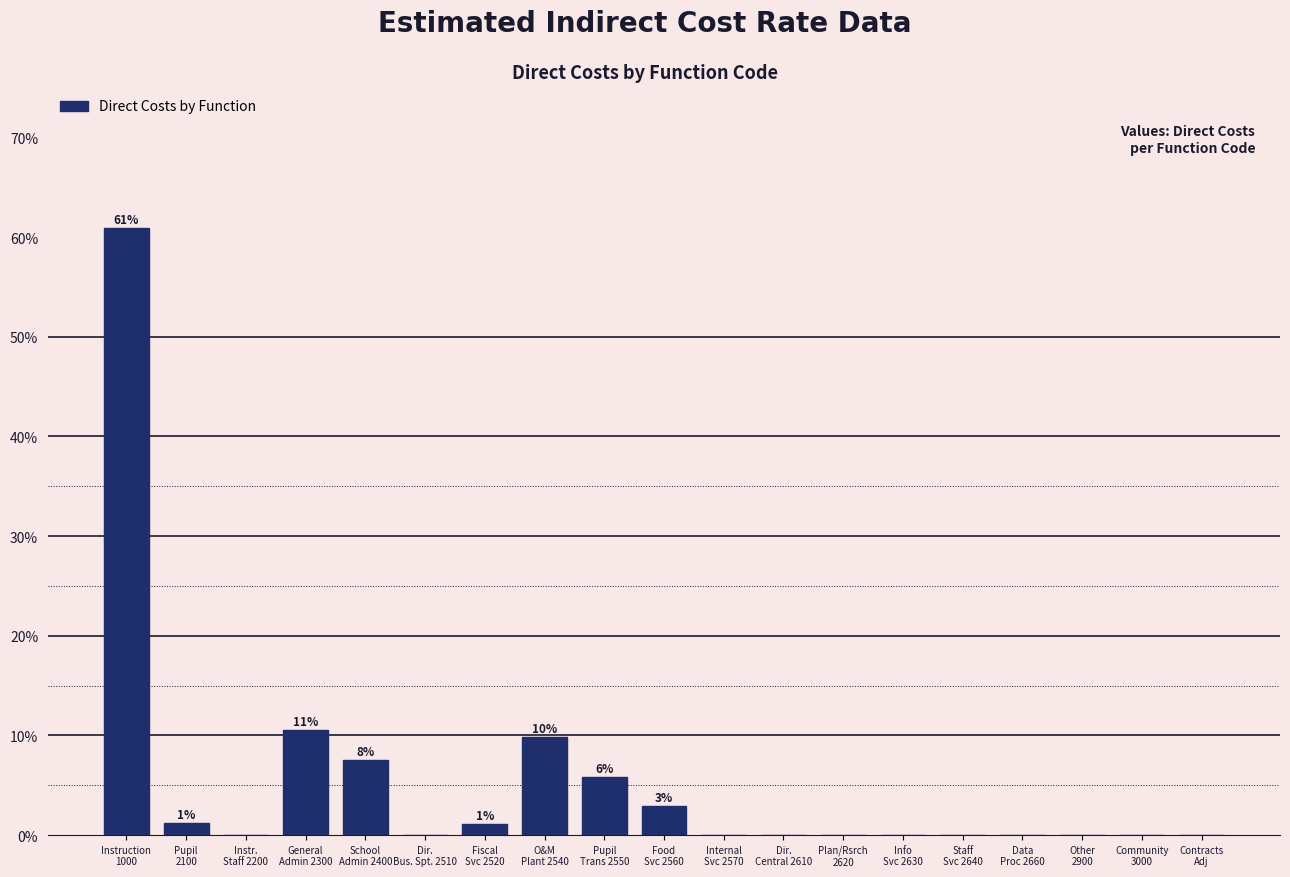

What is the maximum value shown in the chart?

60.9